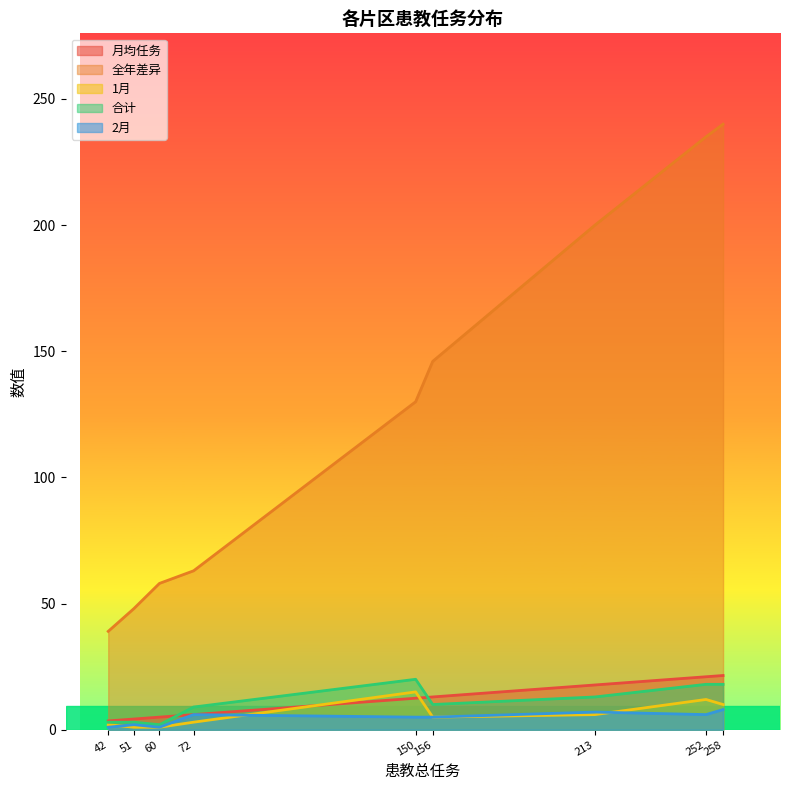

The value of 2月 at 258 is 8.0. True or false?

True